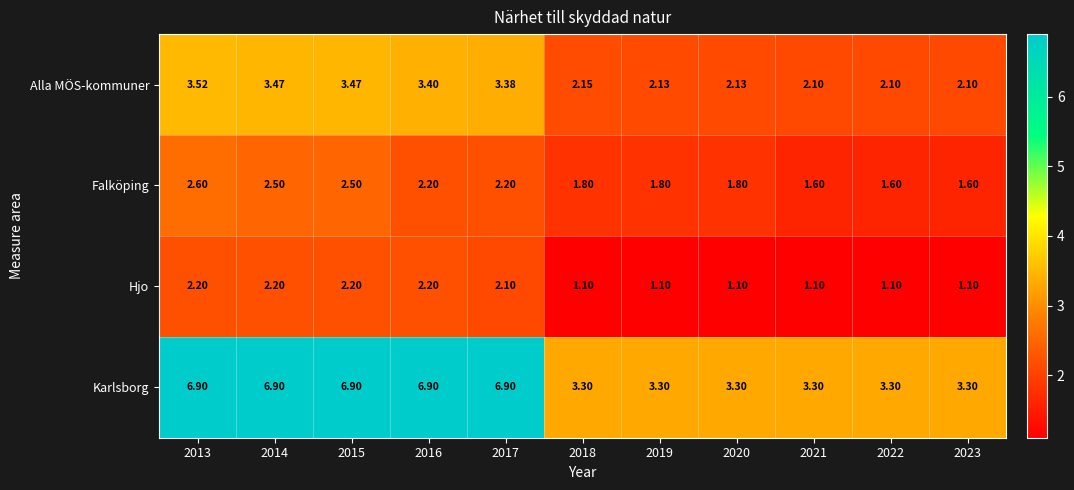

Which series changed the most between 2017 and 2023?

Karlsborg